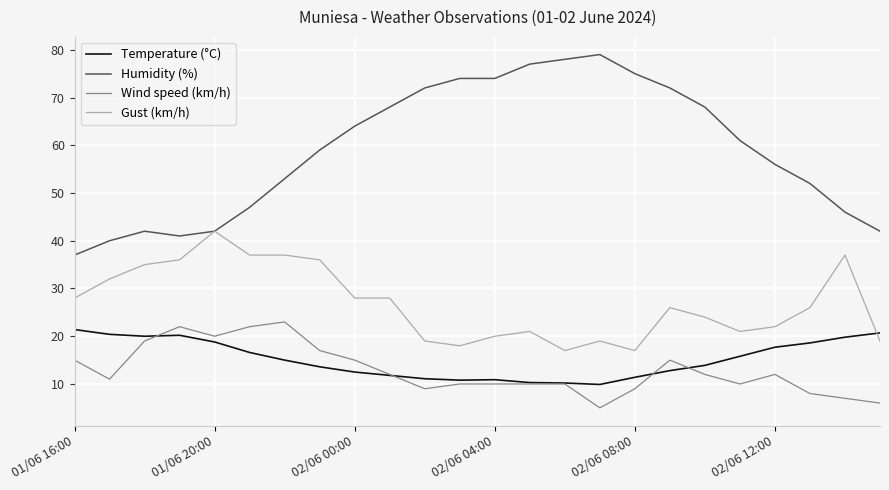

True or false: Temperature (°C) and Humidity (%) intersect in this chart.

False